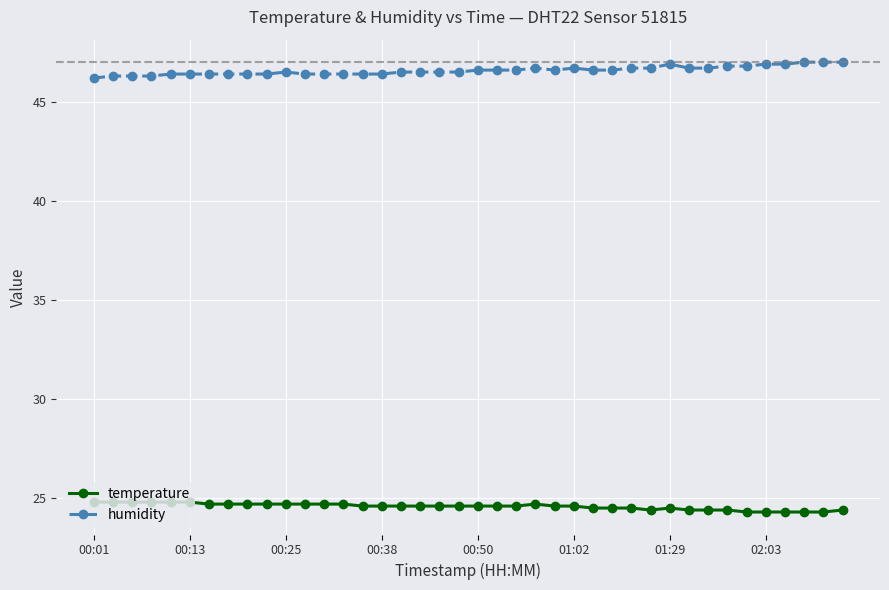

What is the maximum value shown in the chart?

47.0